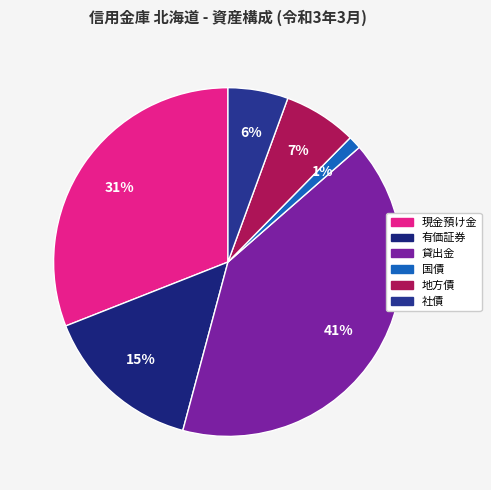

Combined, do 有価証券 and 地方債 account for over 50%?

No